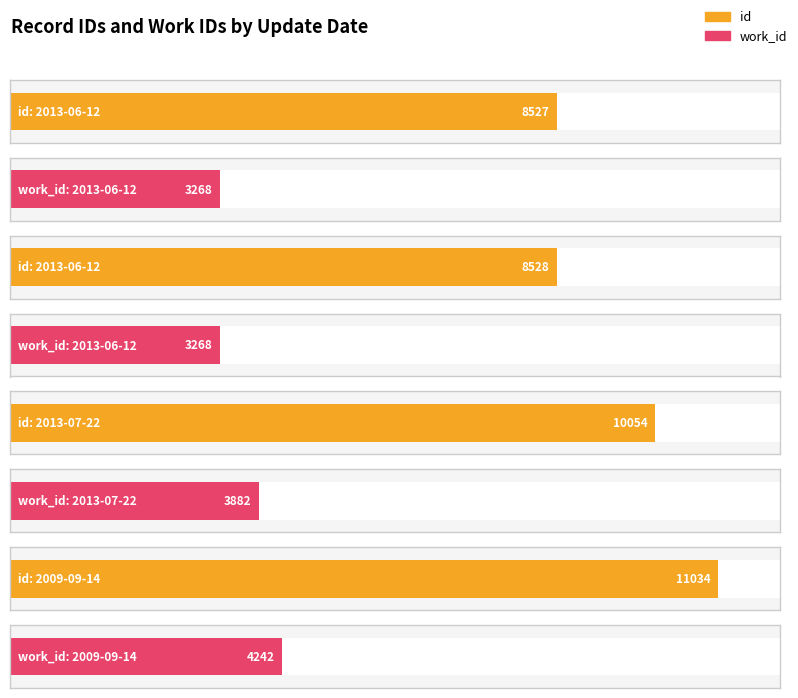

What is the average value of the id series?

9536